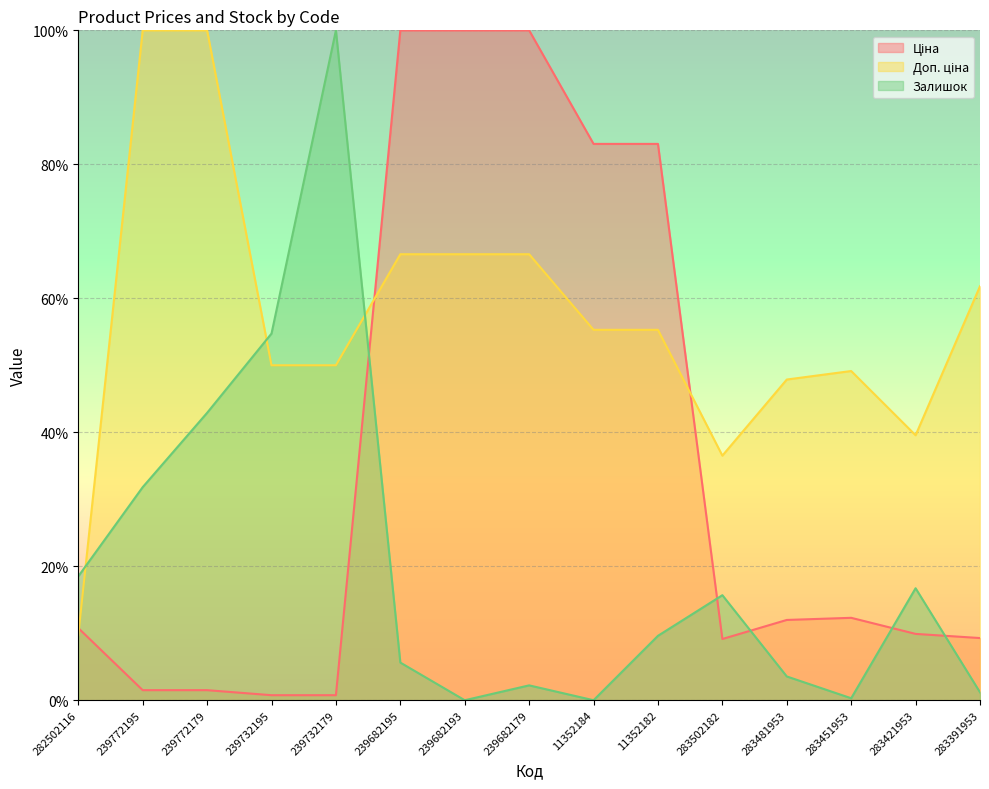

In Доп. ціна, how many points are higher than both neighbors (excluding endpoints)?

1